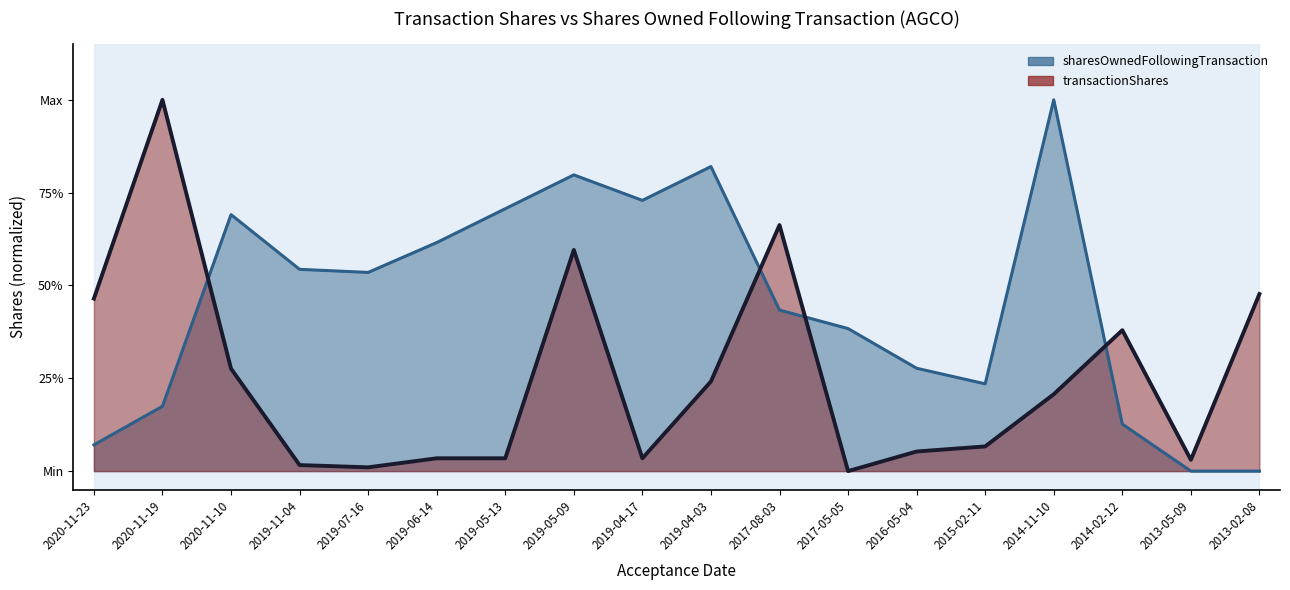

In transactionShares, how many points are higher than both neighbors (excluding endpoints)?

4